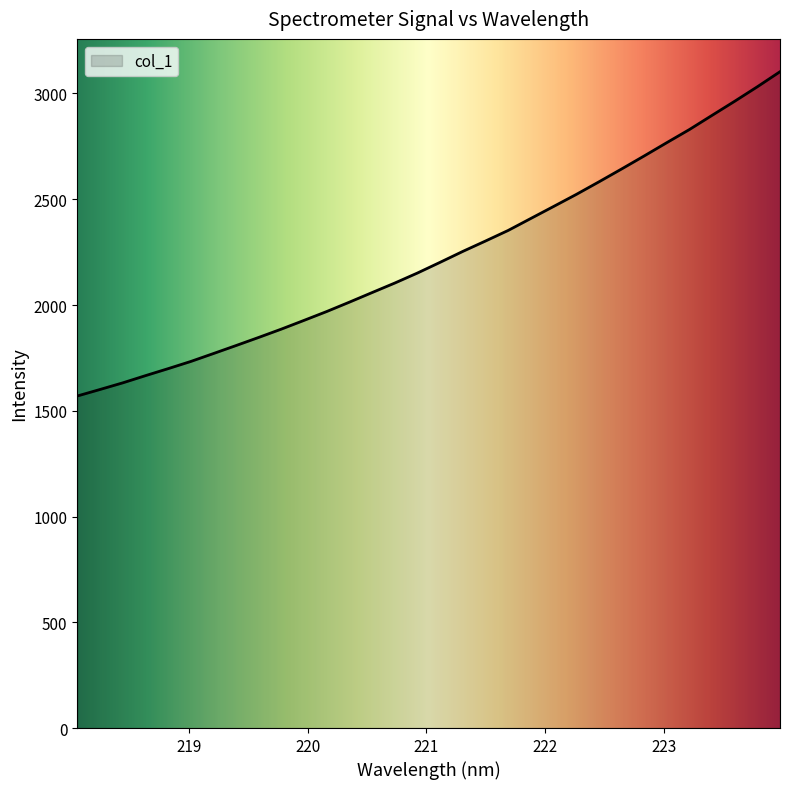

What is the minimum value shown in the chart?

1569.8